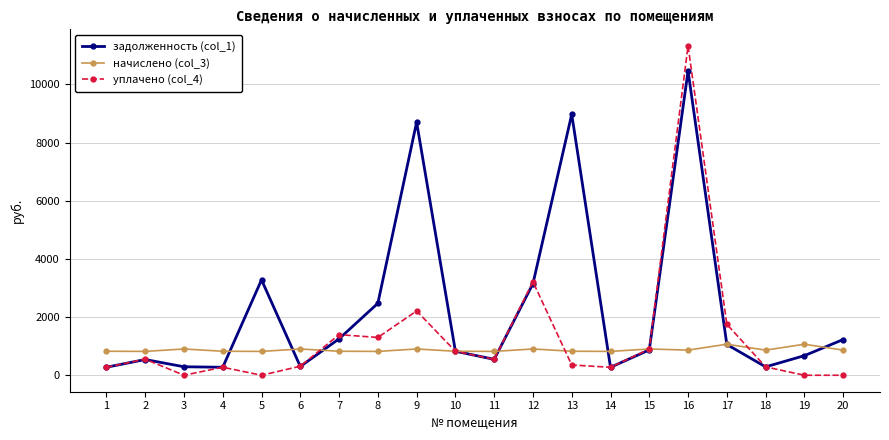

Rank the series by their average value, from highest to lowest.

задолженность (col_1), уплачено (col_4), начислено (col_3)